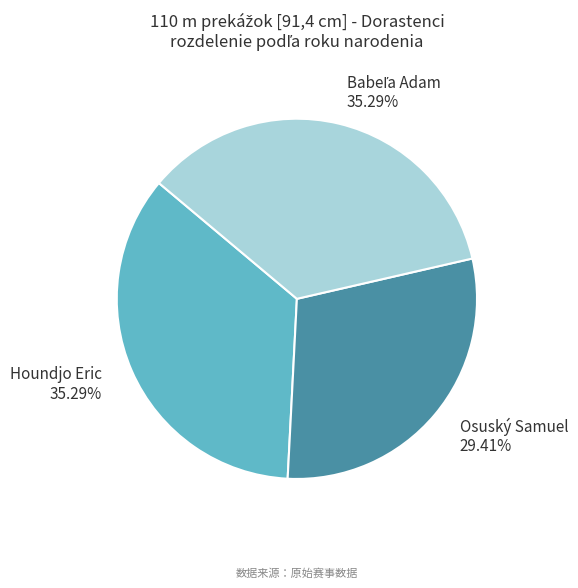

What is the smallest slice in the pie chart?

Osuský Samuel